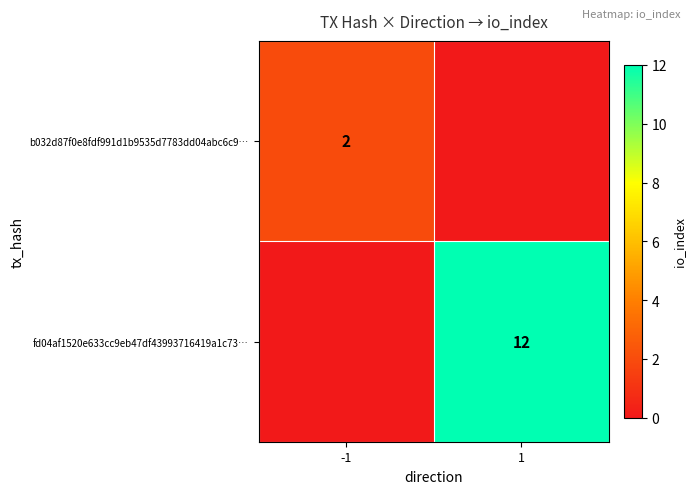

The b032d87f0e8fdf991d1b9535d7783dd04abc6c9… series shows 3 at -1. True or false?

False